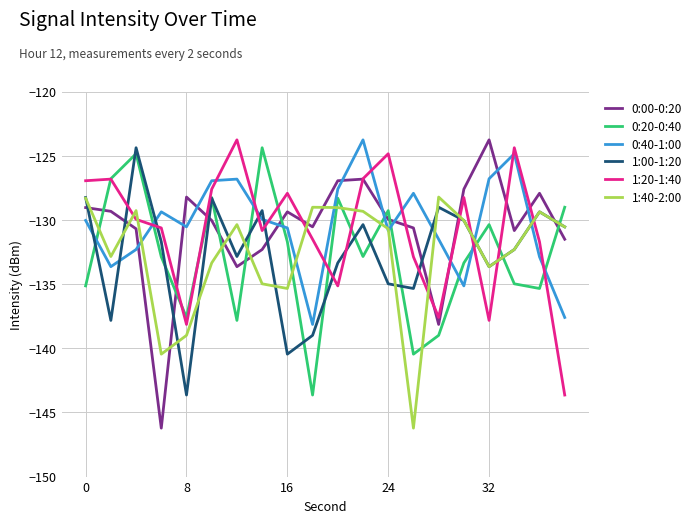

Is this an area chart (filled region under the line)?

No